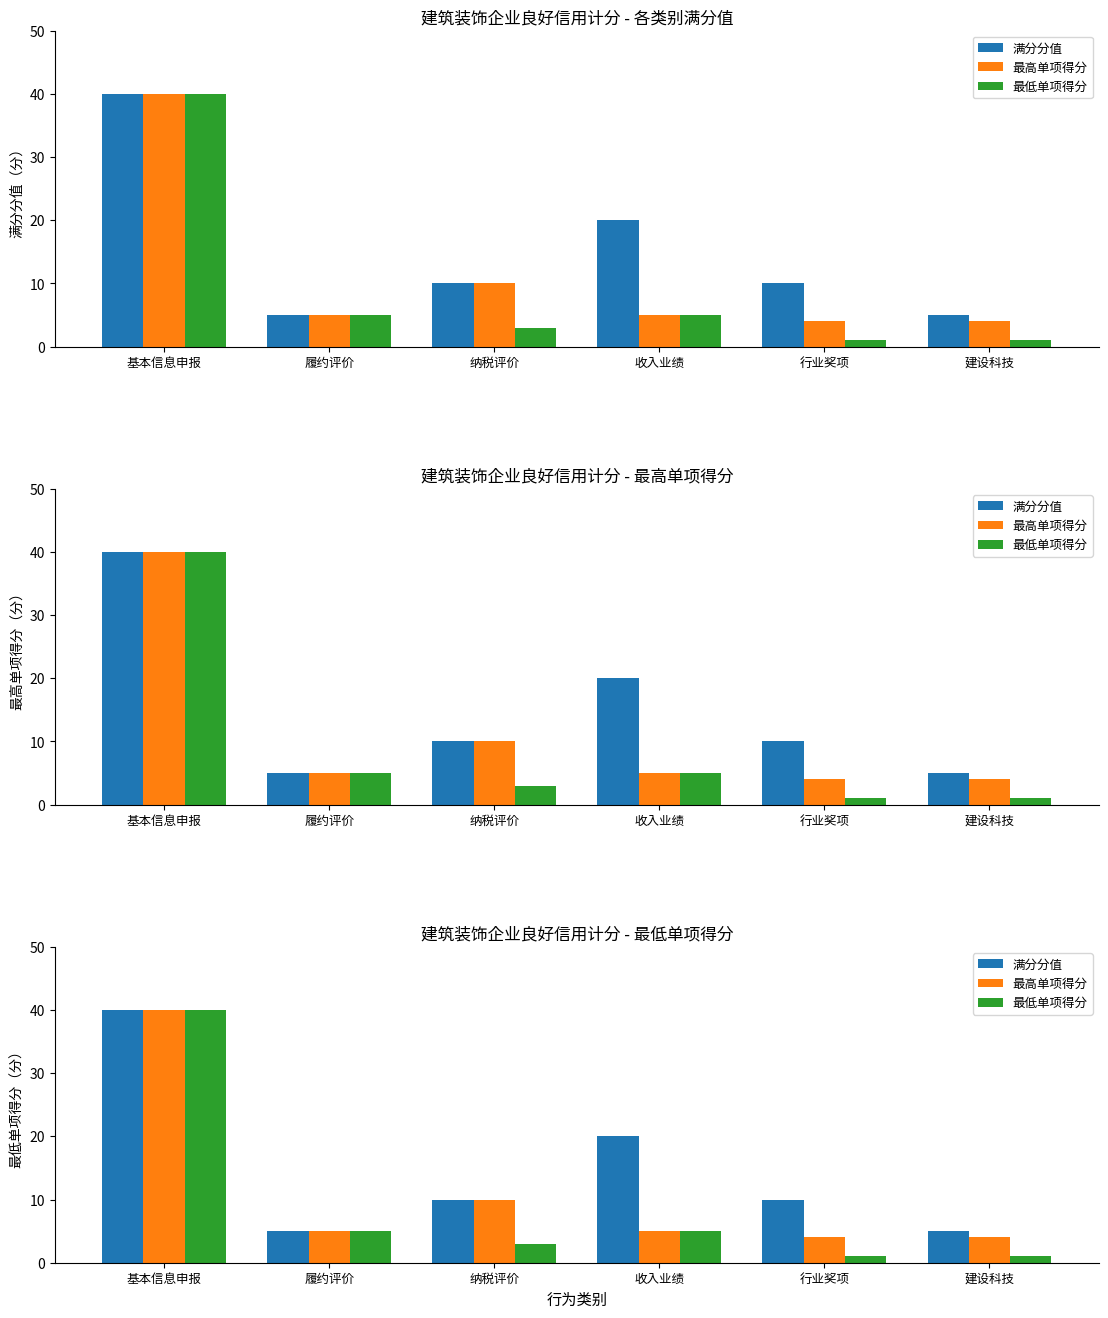

Between 收入业绩 and 纳税评价, which is larger?

收入业绩